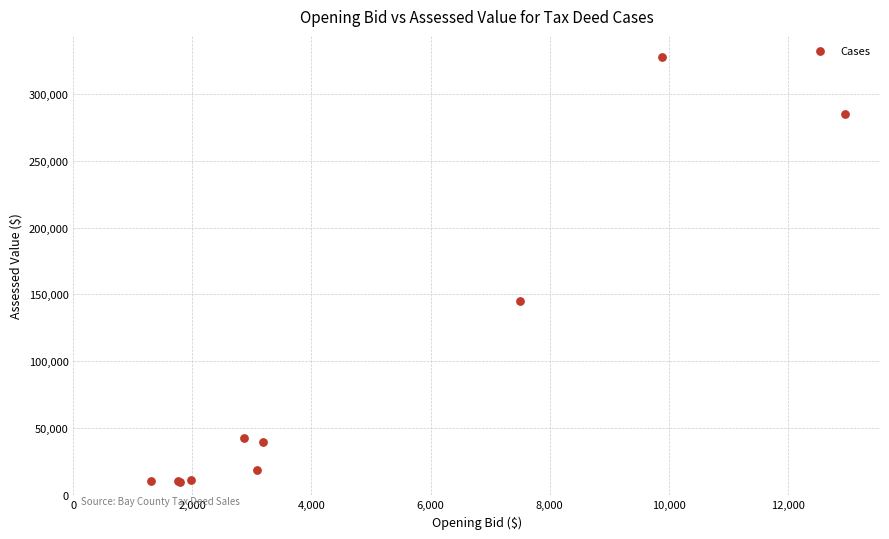

What Y value in the scatter plot is closest to 168425?

144925